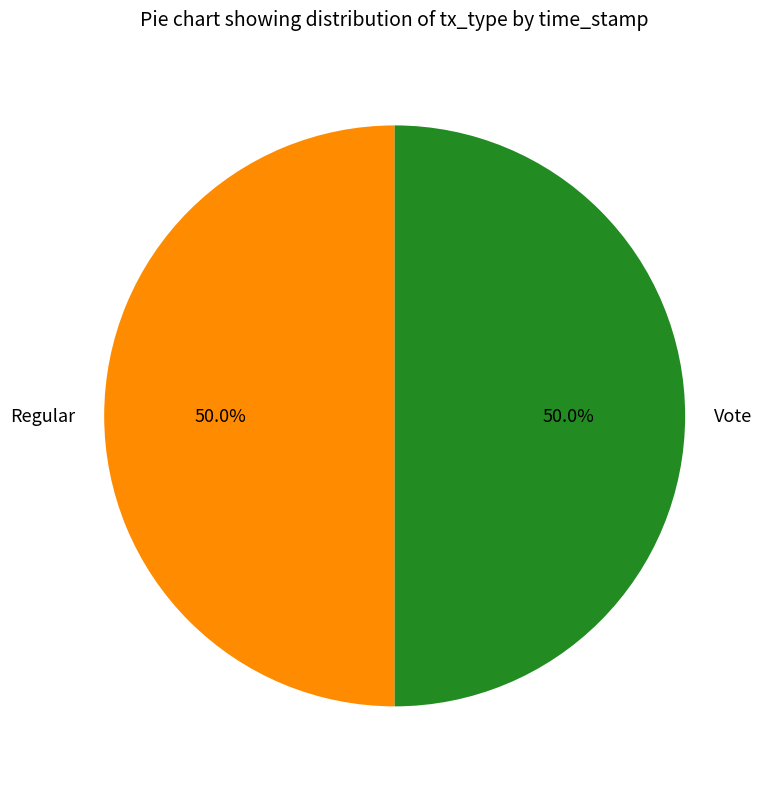

What percentage is the Vote slice, to the nearest percent?

50%